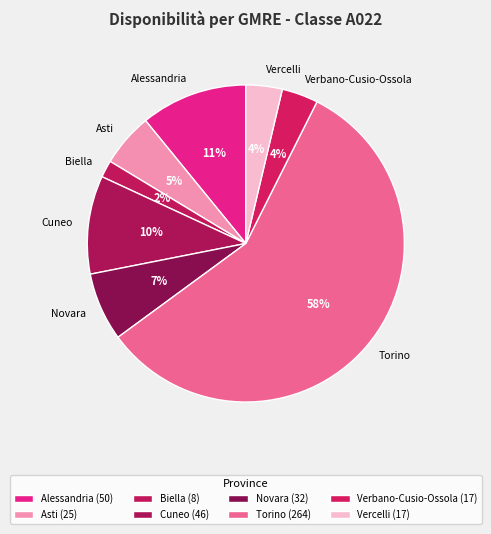

True or false: Cuneo accounts for 18% of the total.

False